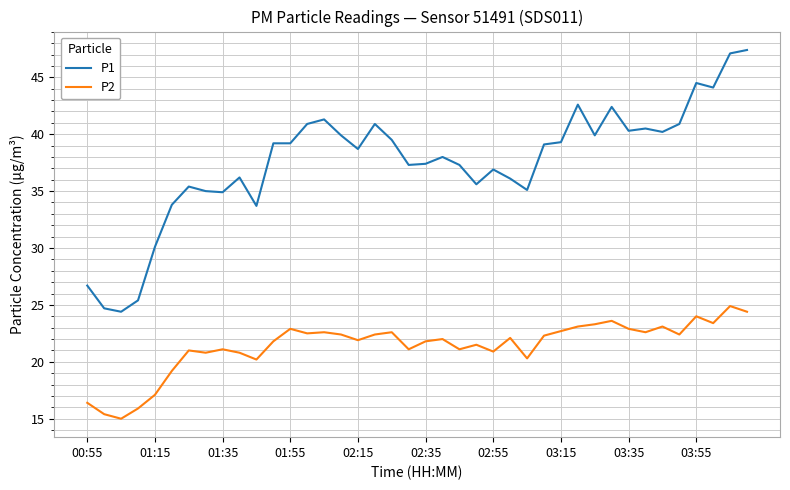

What is the greatest value displayed?

47.4